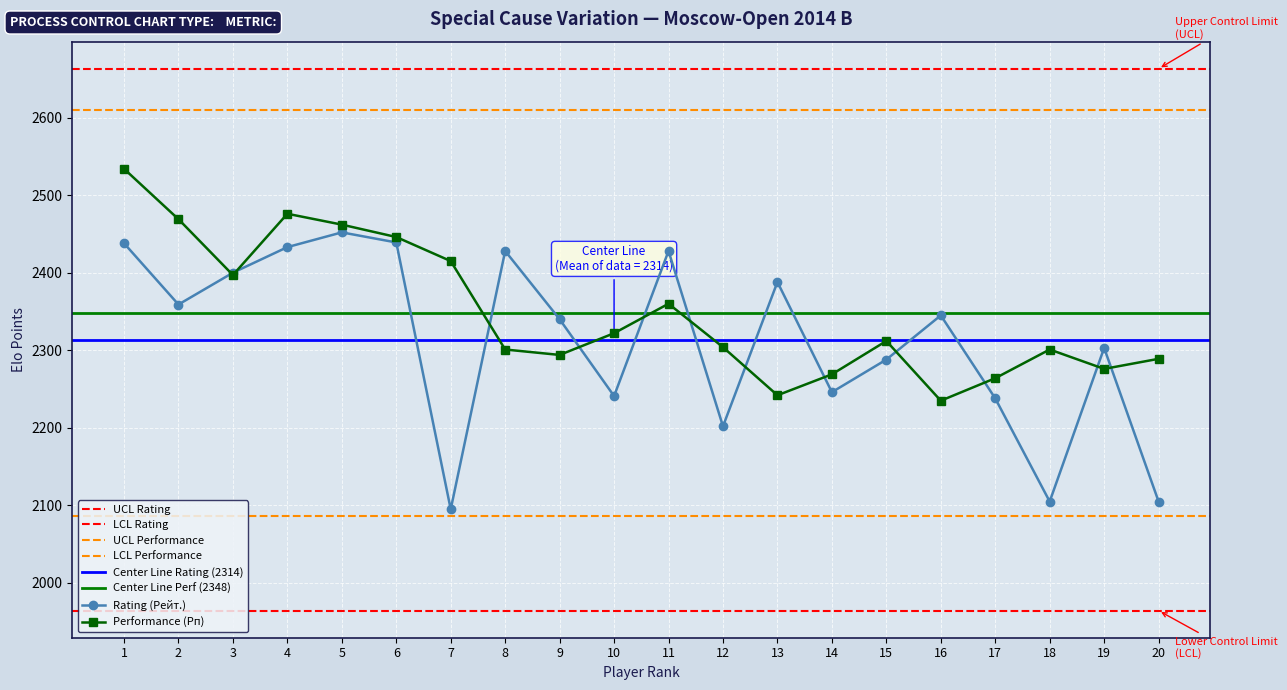

Where is the first local maximum for Performance (Рп)?

4